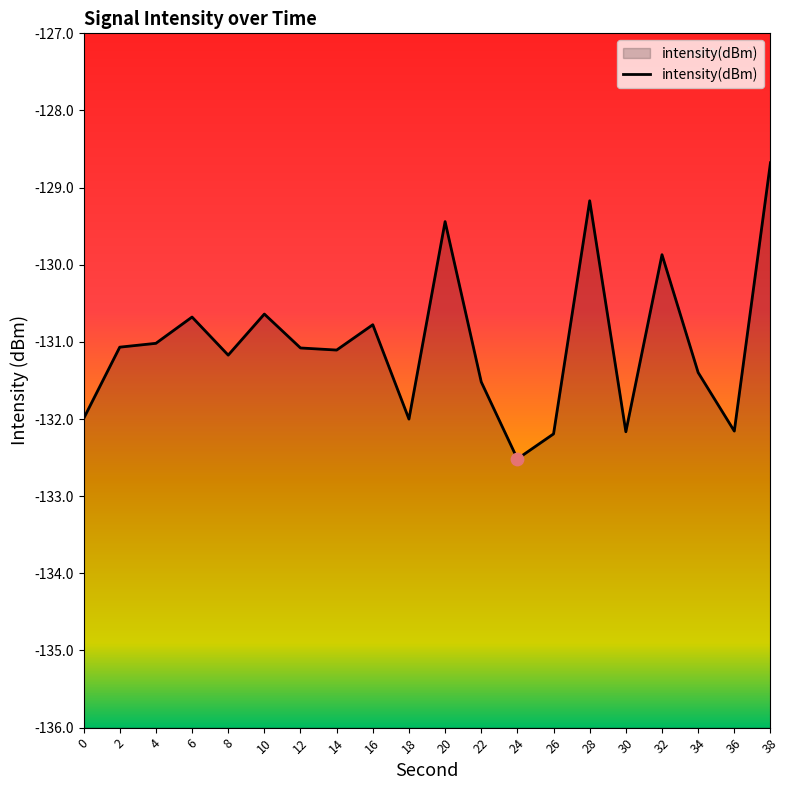

Which has a higher value, 14 or 28?

28